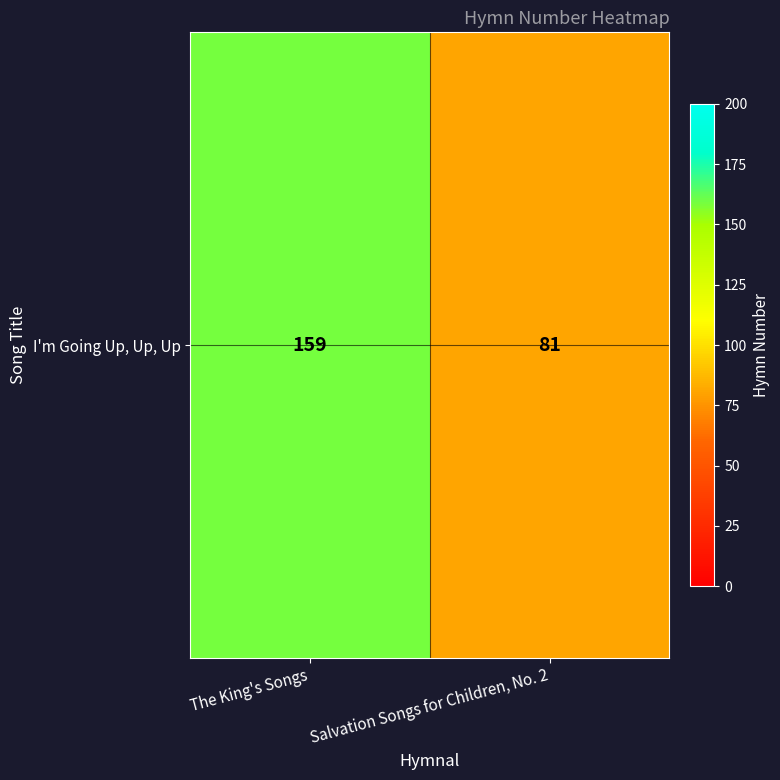

What is the greatest value displayed?

159